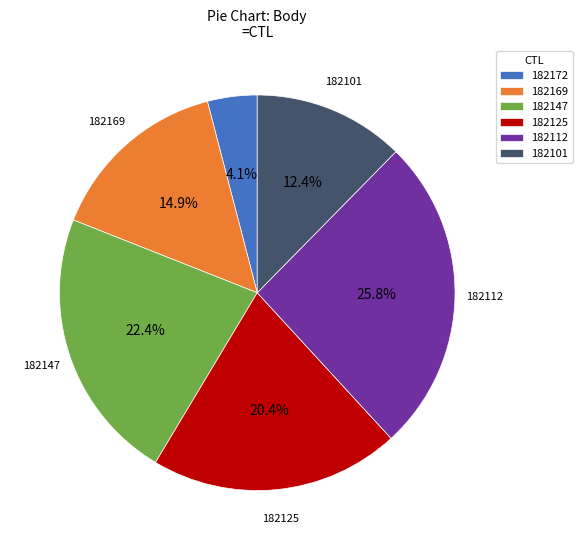

To the nearest percent, what is the combined percentage of 182147 and 182101?

35%